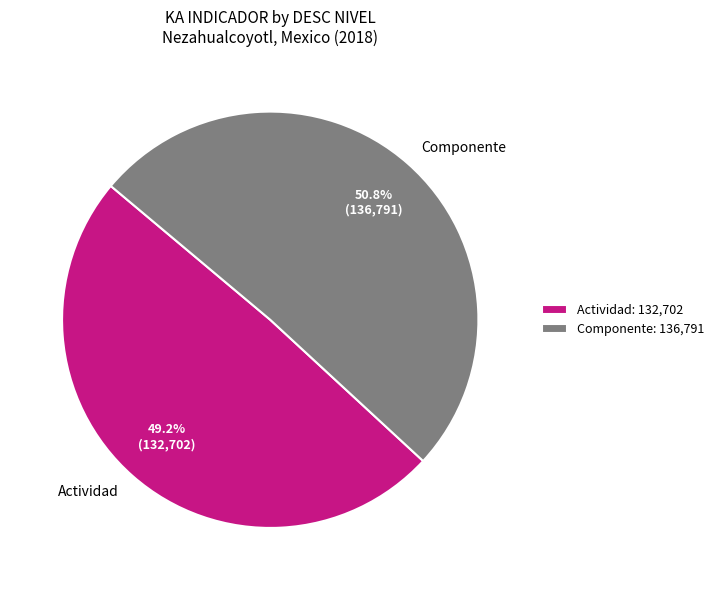

The Actividad slice represents 63% of the pie. True or false?

False